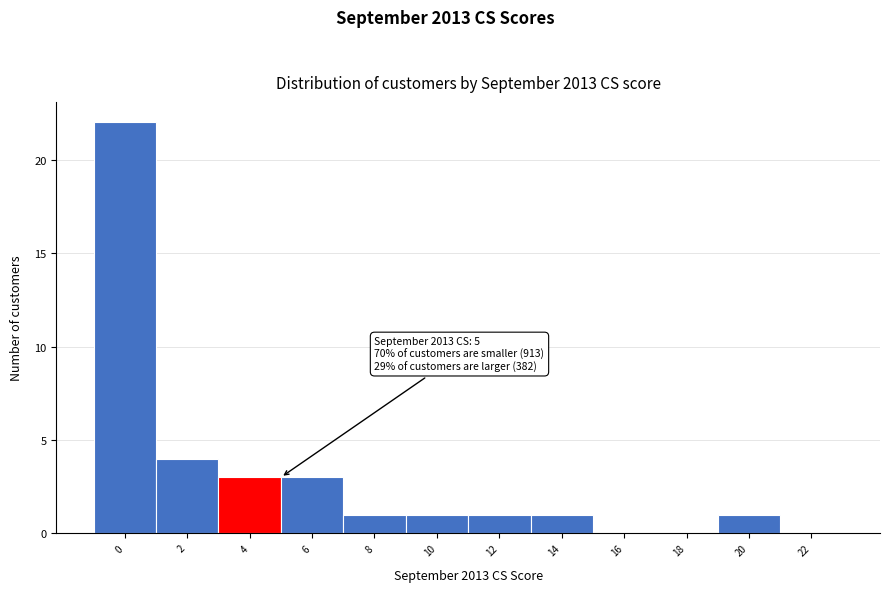

Reading right to left, list all the values displayed in this chart.

22=0	20=1	18=0	16=0	14=1	12=1	10=1	8=1	6=3	4=3	2=4	0=22